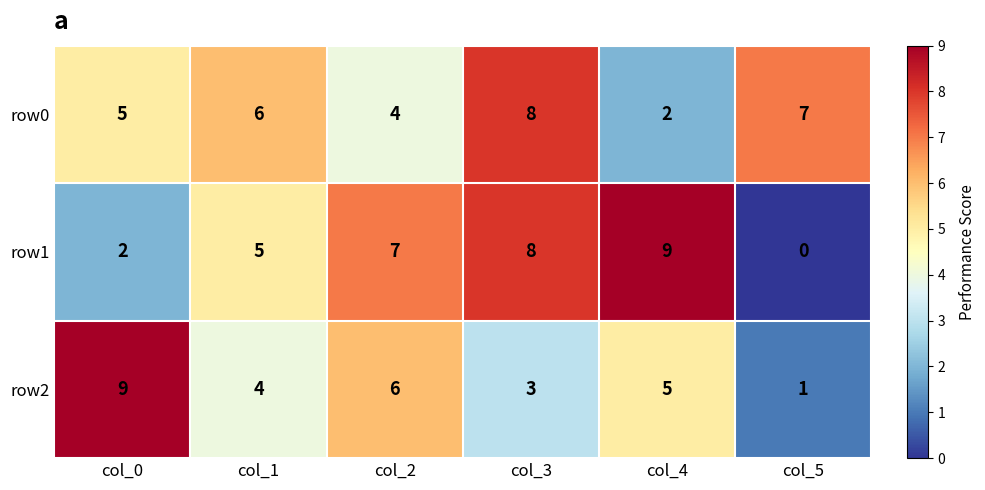

At how many categories does at least one series exceed 3?

6